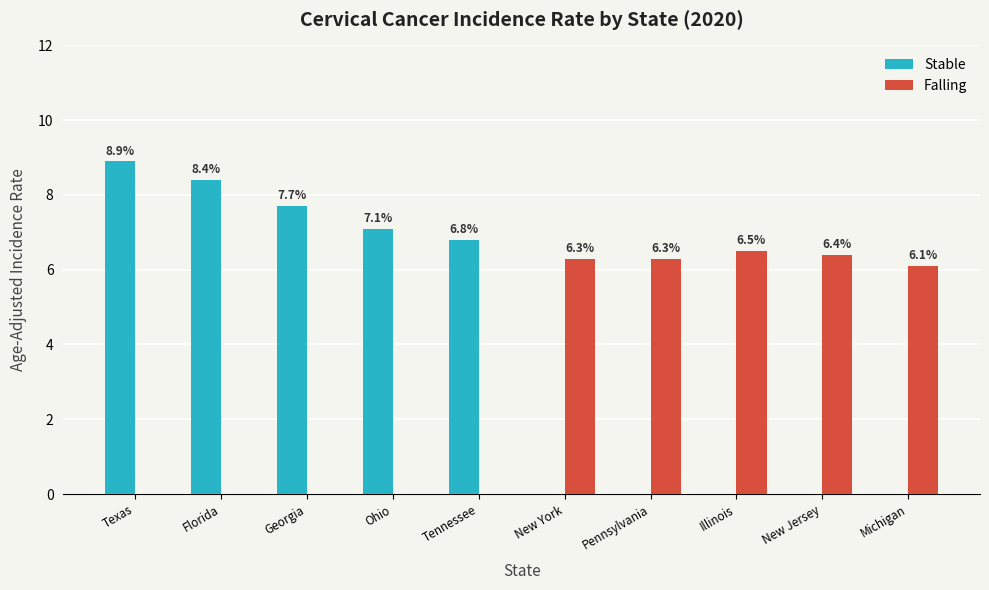

Which label corresponds to the largest value in the chart?

Texas